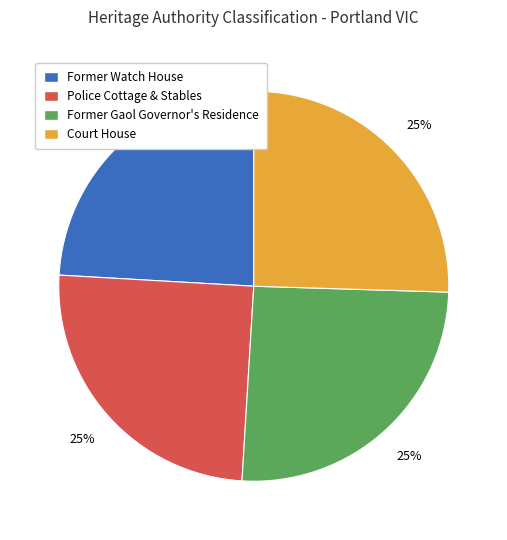

Which has a higher value, Court House or Former Watch House?

Court House